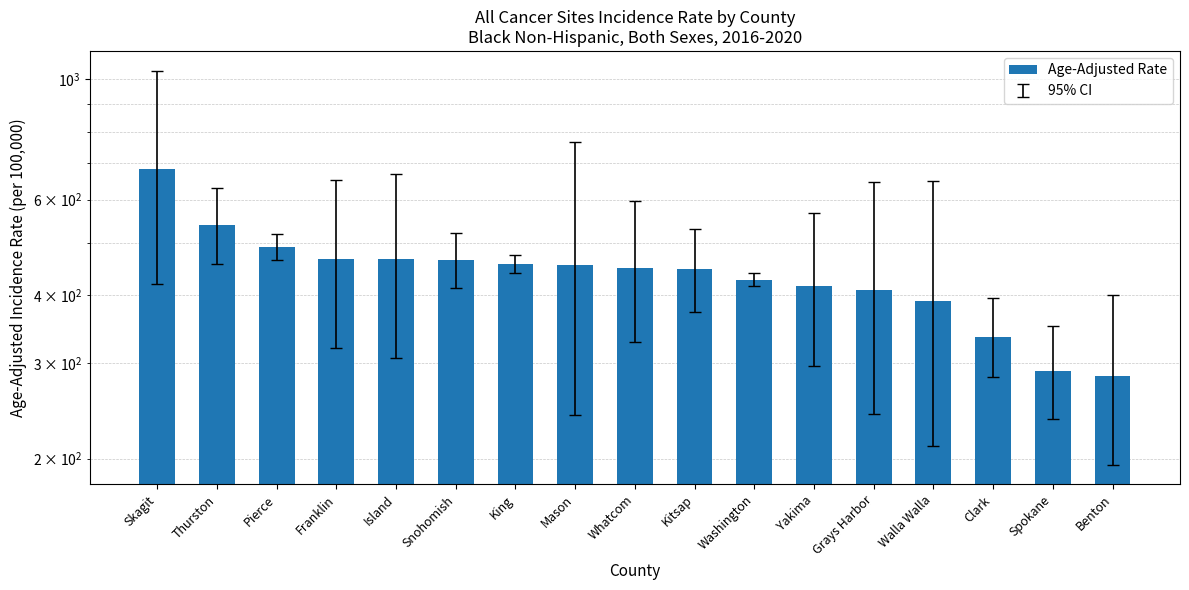

What is the difference between the second highest and second lowest values?

249.5